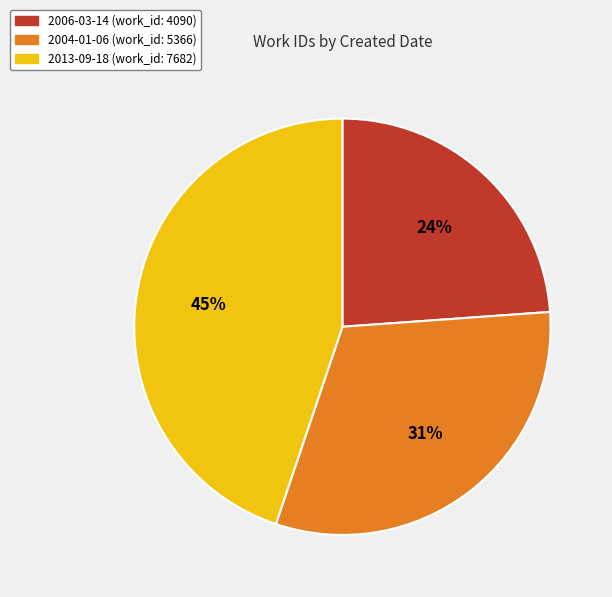

Do 2006-03-14 and 2004-01-06 together represent more than half of the pie?

Yes